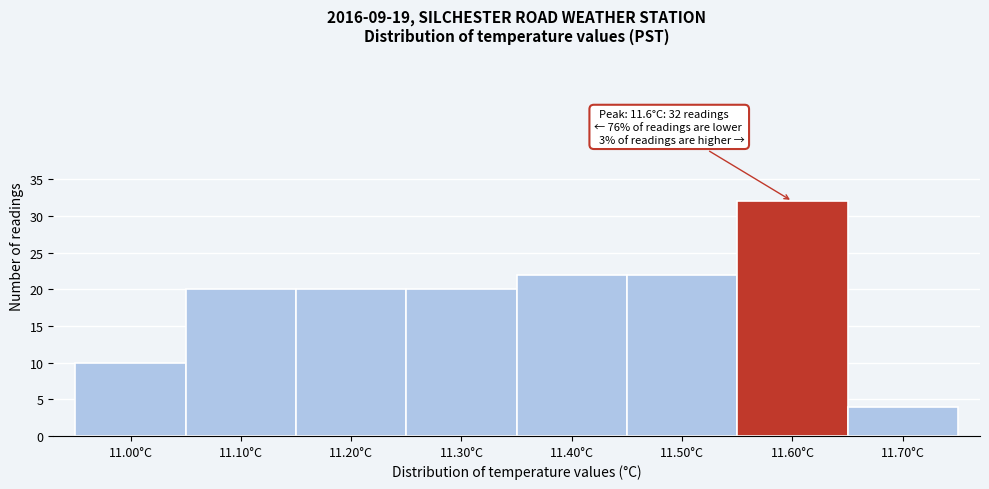

Which range on the x-axis has the tallest bar?

11.55 to 11.65